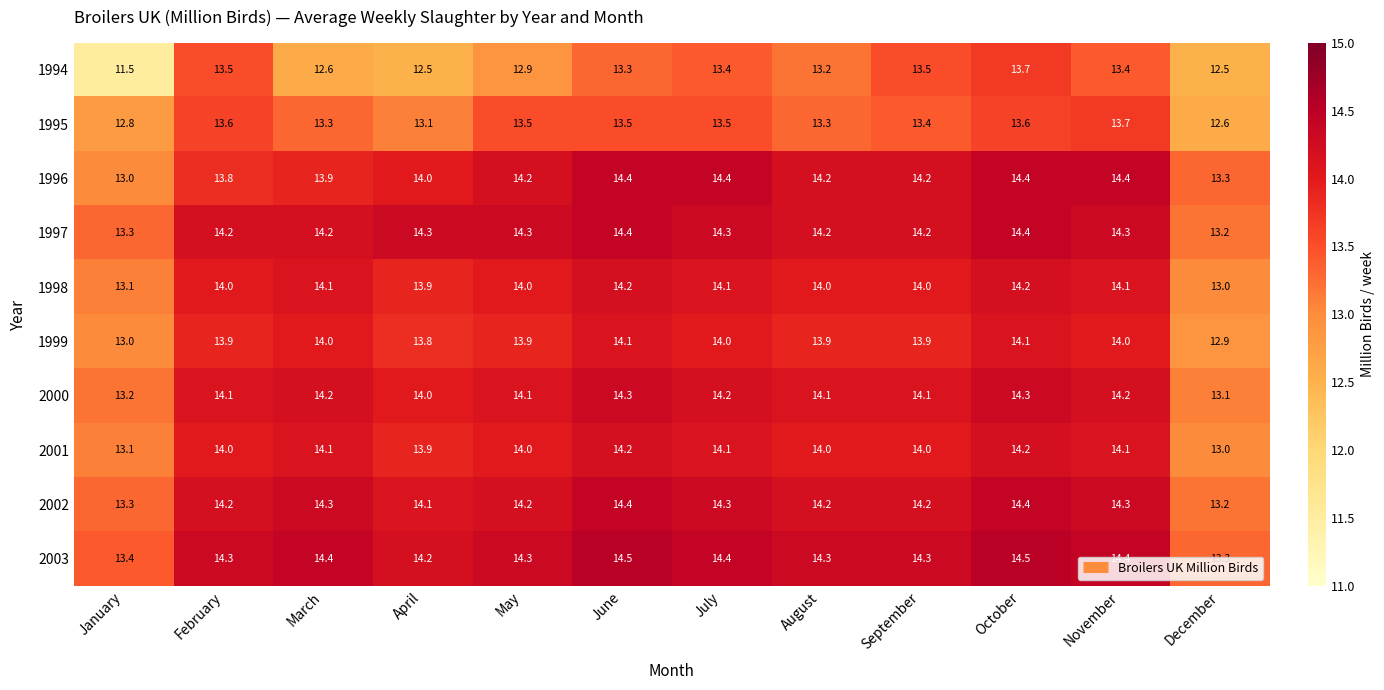

What is the average value of the 2001 series?

13.9